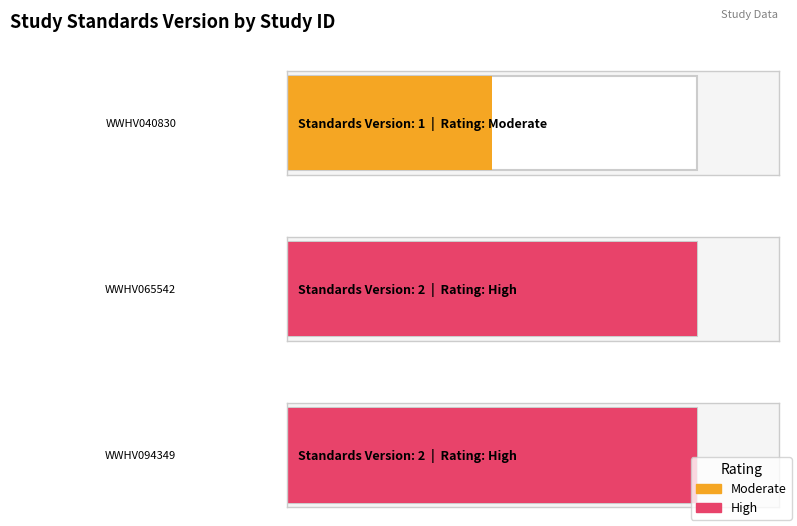

True or false: the data shows 2 at WWHV094349.

True